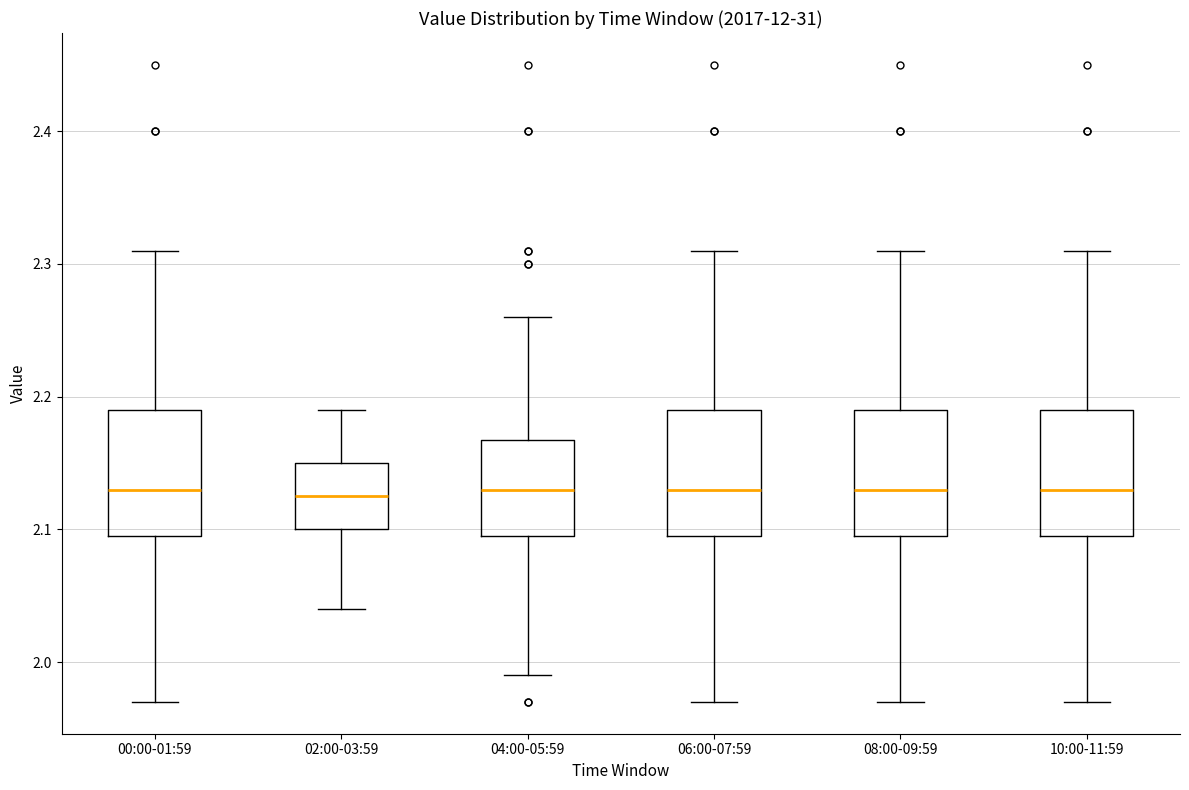

Where does the median line of the box for 00:00-01:59 sit on the y-axis? The values are not printed on the chart, so give them approximately, as read against the axis.

2.13